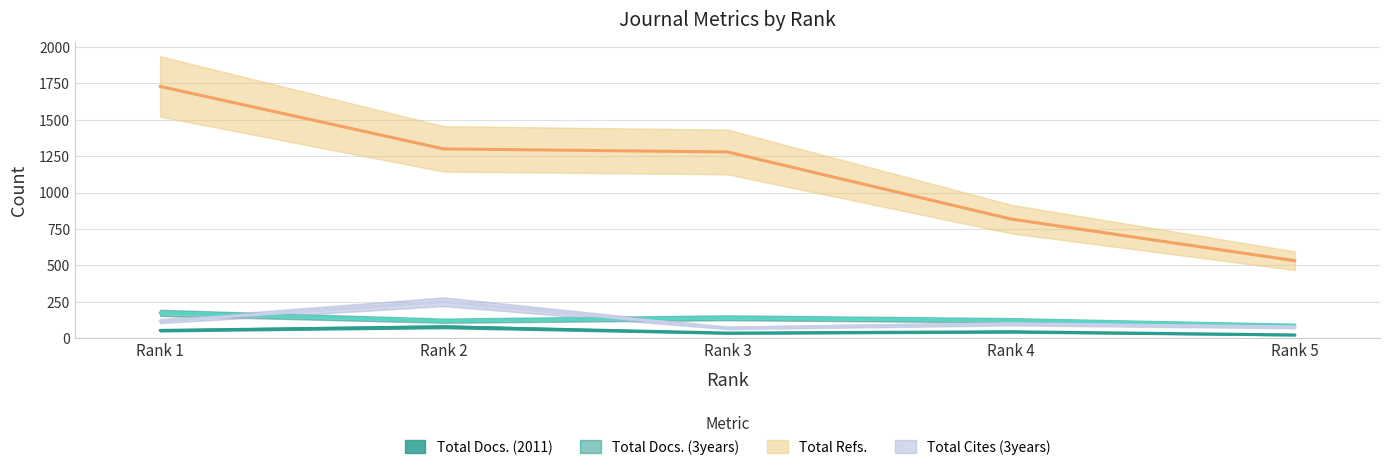

Which category has the lowest value across all series?

Rank 5